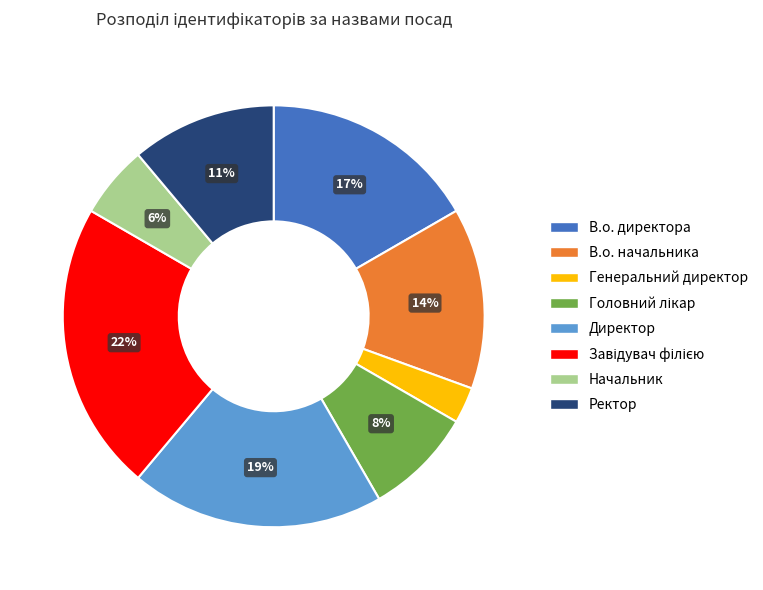

Count the number of slices in the pie.

8